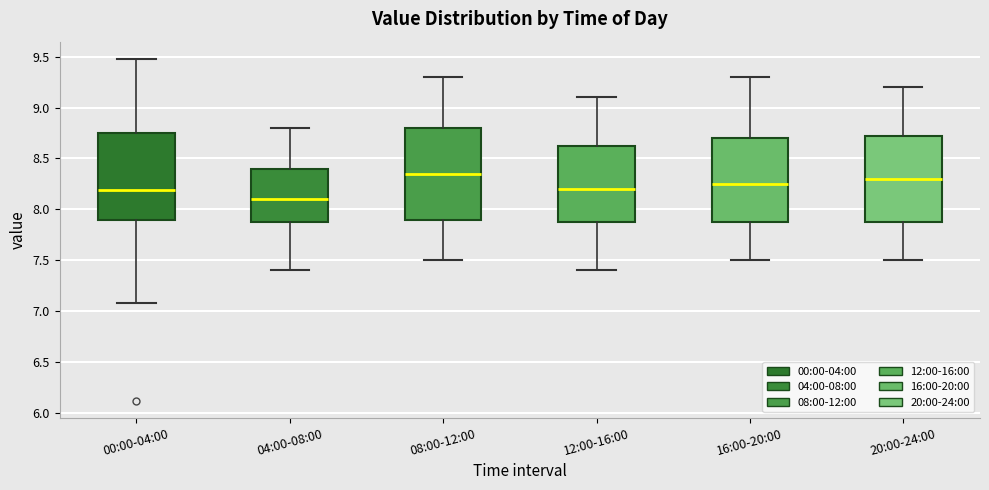

Reading left to right, read every box against the y-axis: the position of its median line, the range the box covers, and the ends of its whiskers. The values are not printed on the chart, so give them approximately, as read against the axis.

00:00-04:00: median 8.20, box 7.90 to 8.75, whiskers 7.10 to 9.50
04:00-08:00: median 8.10, box 7.90 to 8.40, whiskers 7.40 to 8.80
08:00-12:00: median 8.35, box 7.90 to 8.80, whiskers 7.50 to 9.30
12:00-16:00: median 8.20, box 7.90 to 8.65, whiskers 7.40 to 9.10
16:00-20:00: median 8.25, box 7.90 to 8.70, whiskers 7.50 to 9.30
20:00-24:00: median 8.30, box 7.90 to 8.75, whiskers 7.50 to 9.20